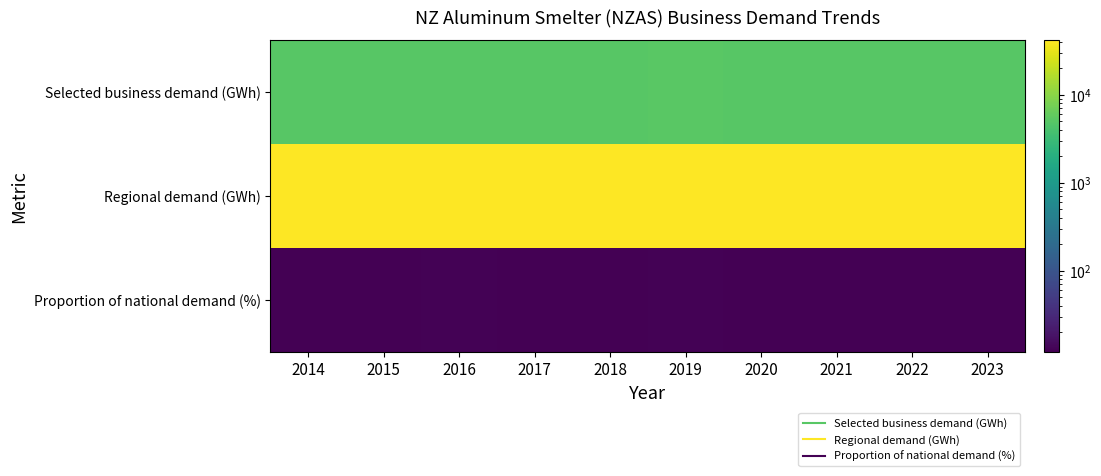

Reading left to right, extract all data points from this chart.

Selected business demand (GWh): 2014=4985.4	2015=5023.7	2016=5045.1	2017=4998.8	2018=5060.1	2019=5247.1	2020=4996.9	2021=4956.1	2022=5014.3	2023=5012.2
Regional demand (GWh): 2014=40602.1	2015=41344.1	2016=40747.3	2017=41169.9	2018=41173.3	2019=41701.6	2020=41161.8	2021=41288.1	2022=41190.3	2023=41293.6
Proportion of national demand (%): 2014=12.3	2015=12.2	2016=12.4	2017=12.1	2018=12.3	2019=12.6	2020=12.1	2021=12.0	2022=12.2	2023=12.1